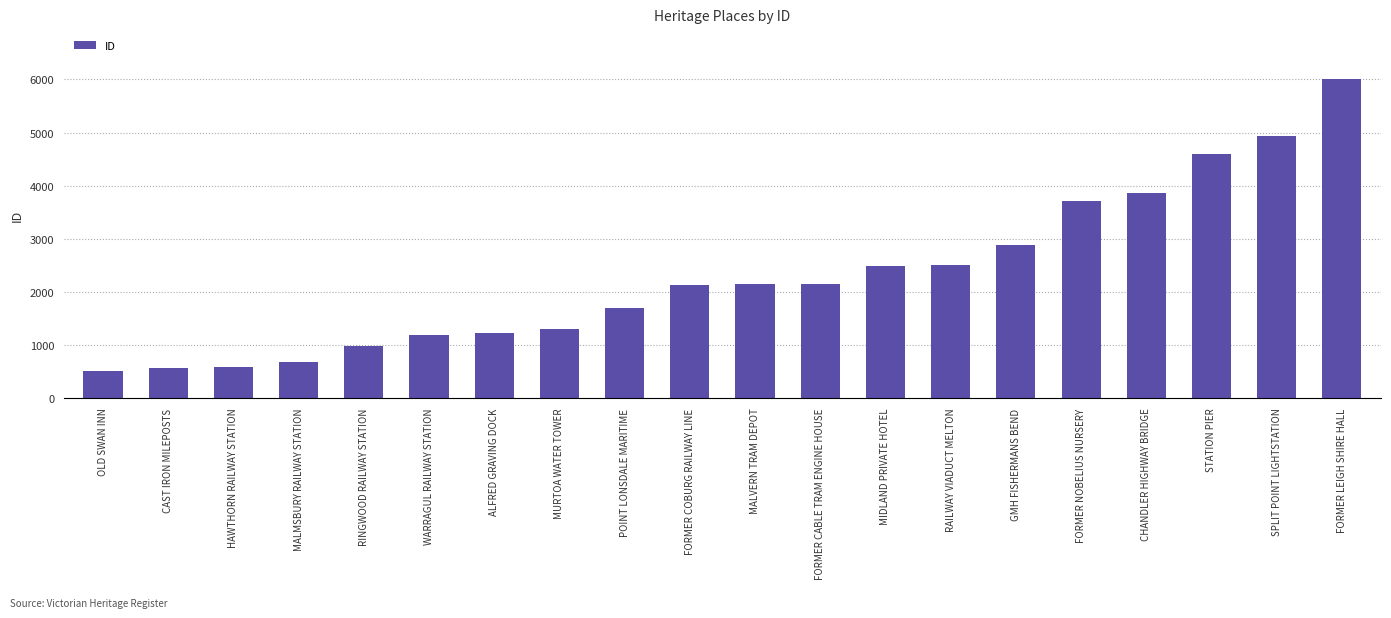

What position from the left is MALMSBURY RAILWAY STATION?

4